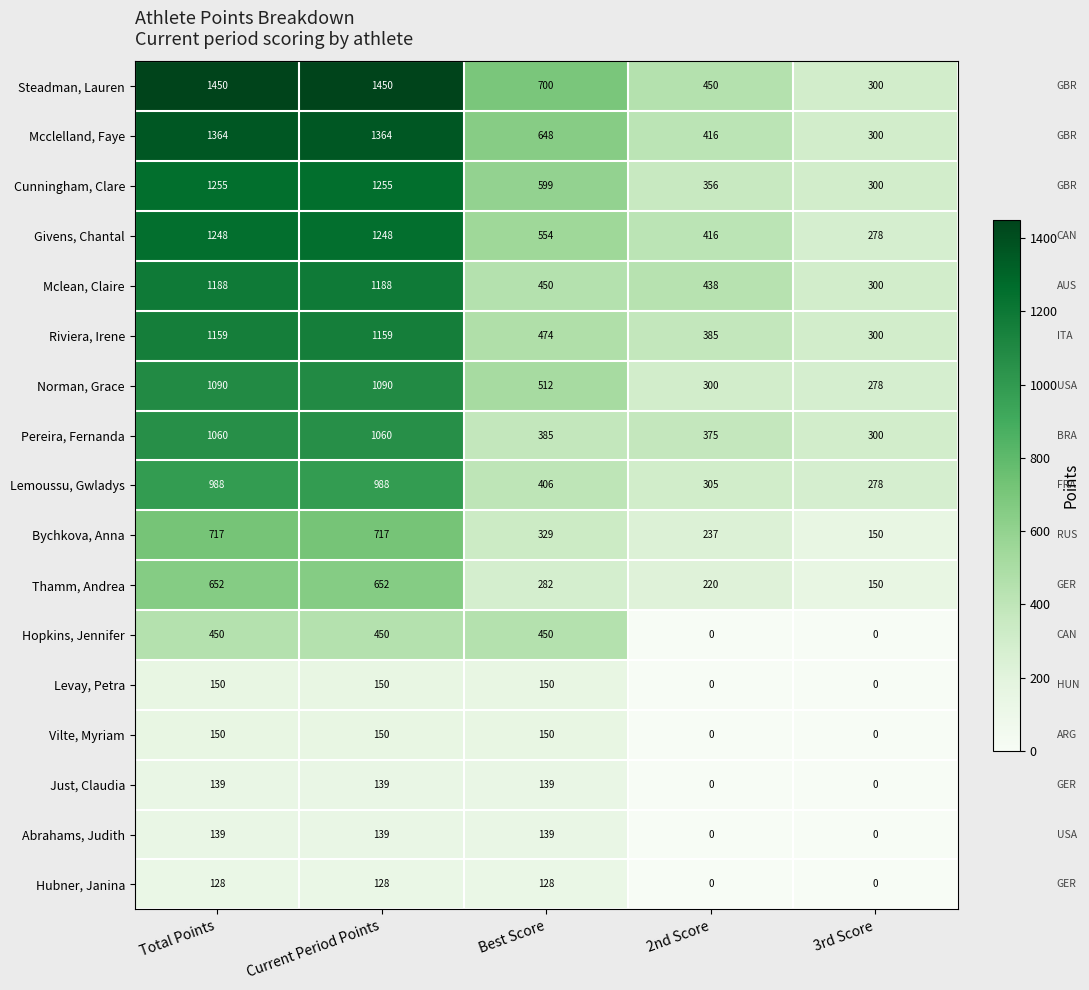

Where does the Riviera, Irene series first go above 474?

Total Points